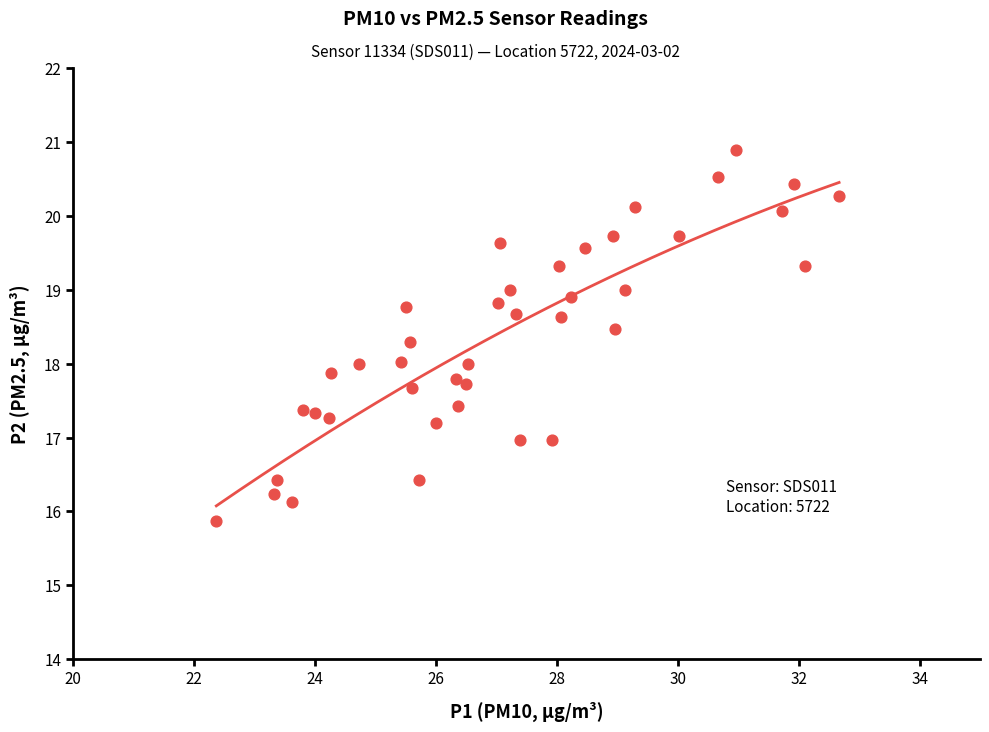

What is the range of X values (max minus min)?

10.3